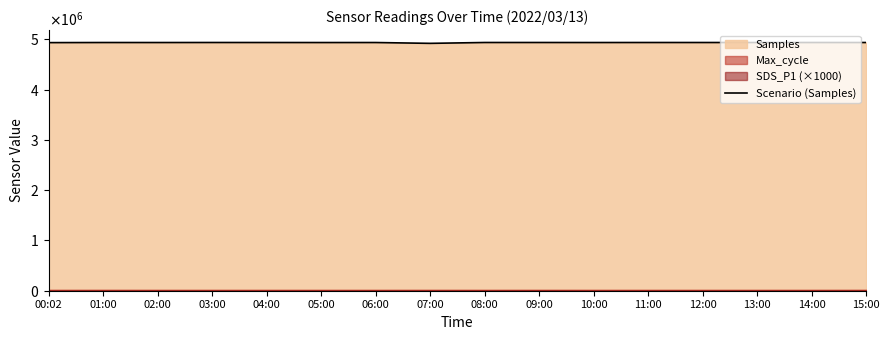

At which category does the chart reach its minimum across all series?

07:00